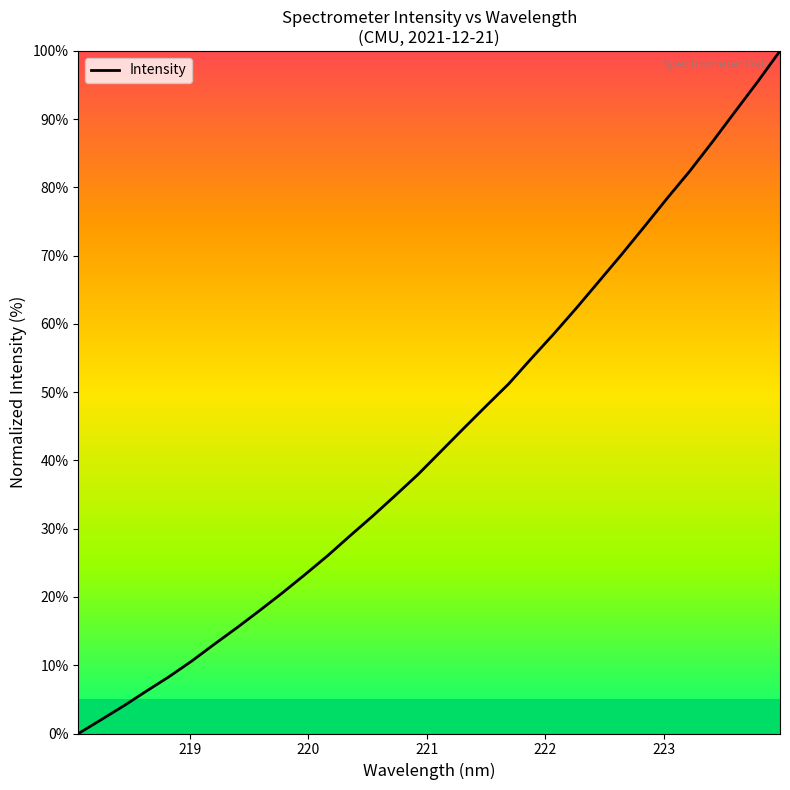

What is the average value?

43.3